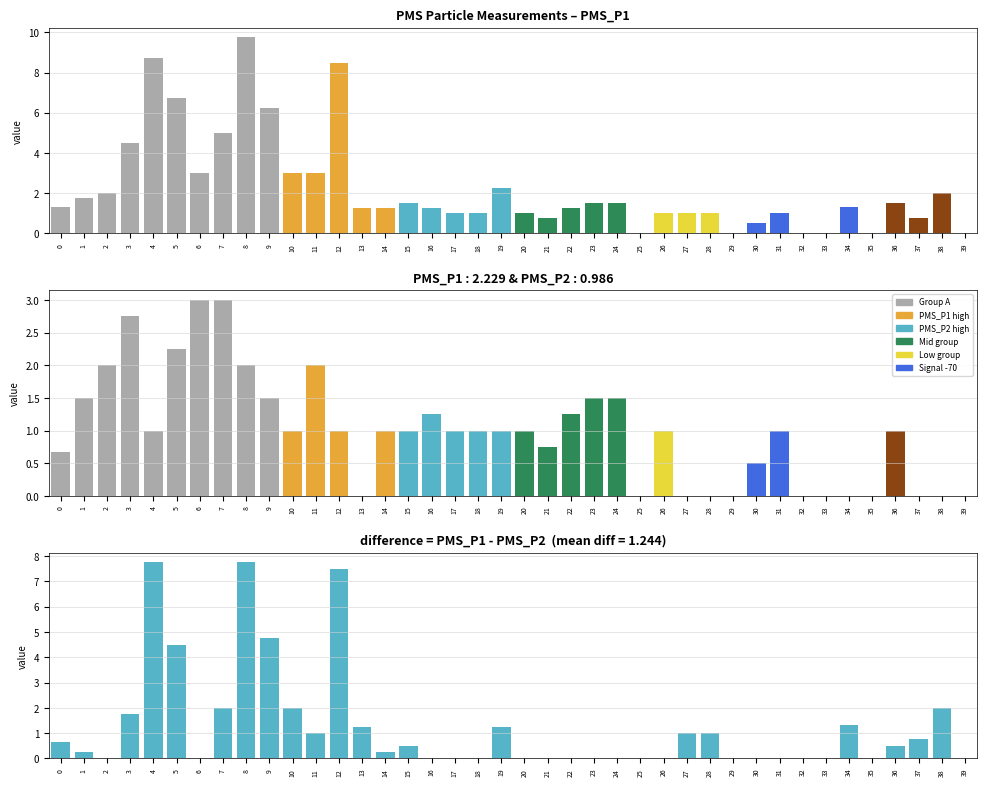

Is it true that PMS_P1 equals 0.6 at 17?

False